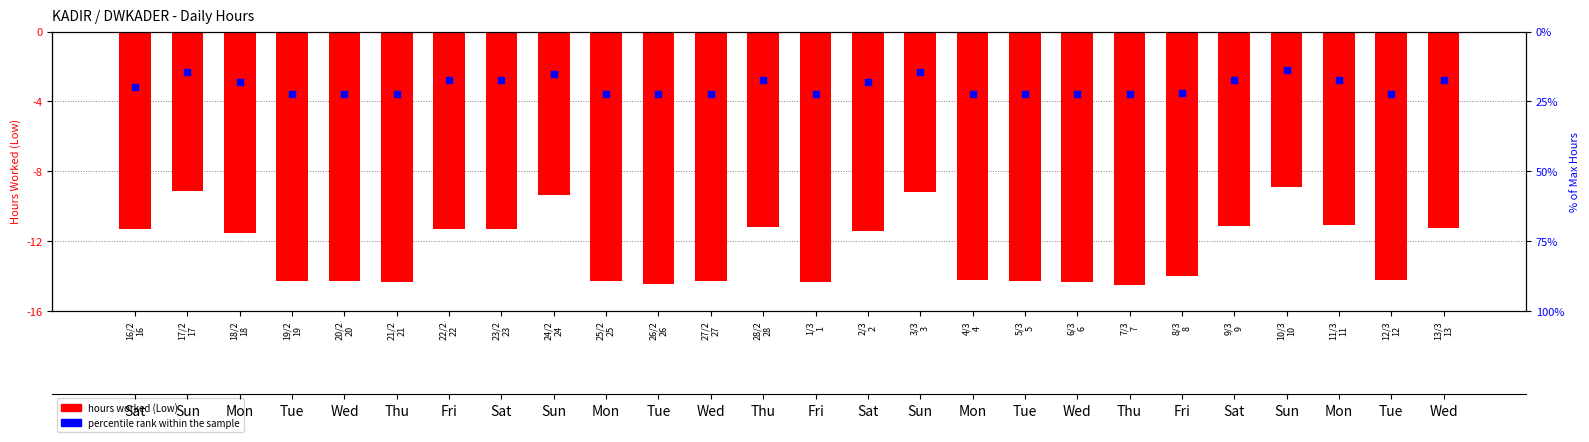

Which series has the widest spread of Y values?

hours worked (Low)